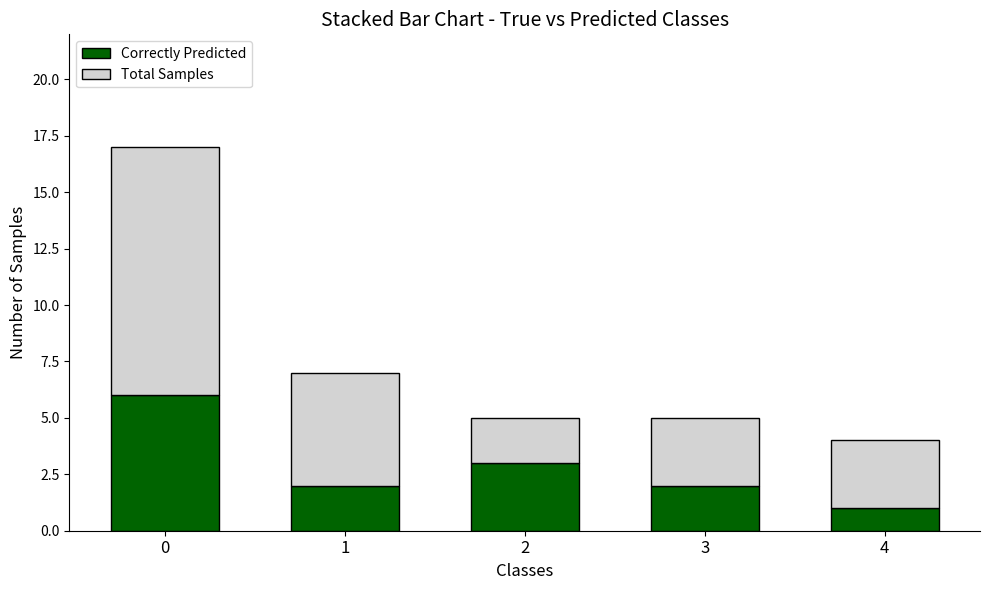

At which label does Correctly Predicted reach its minimum?

4